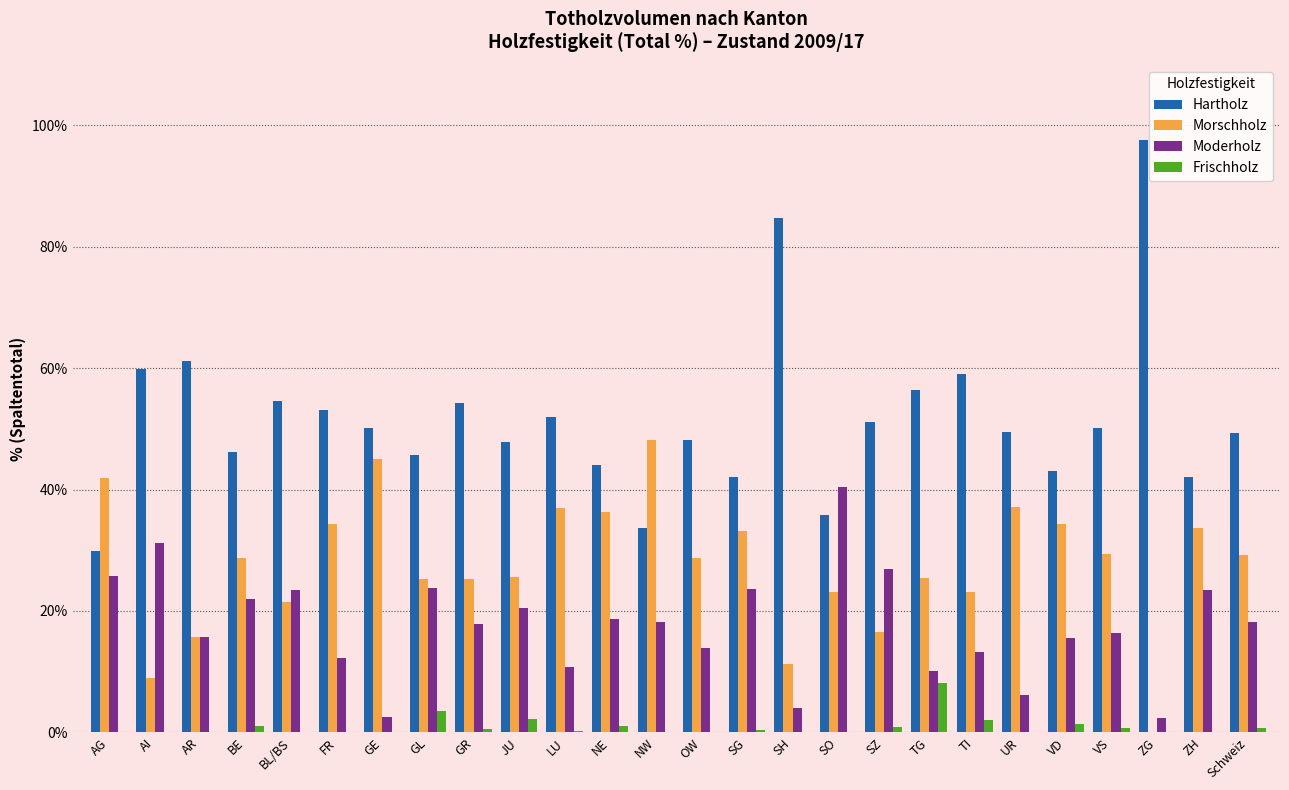

What is the sum of the Moderholz values at AG and GE?

28.3